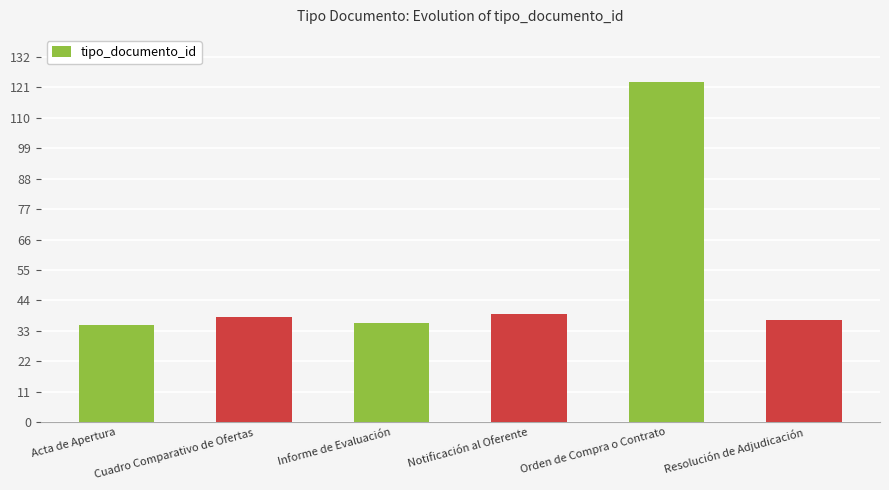

What is the sum of all values?

308